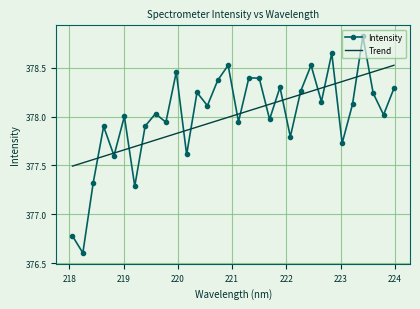

True or false: Intensity and Trend cross at least once.

True